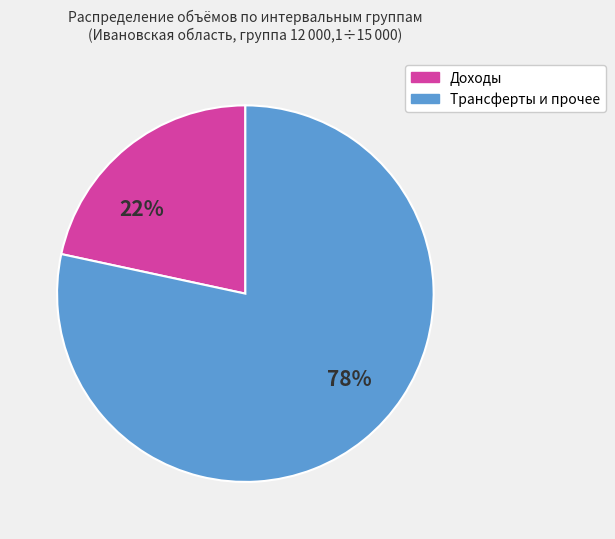

Is there a majority slice in this chart?

Yes